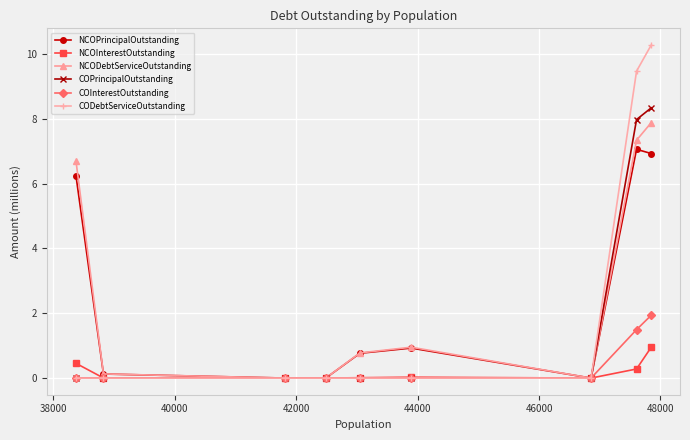

What are all the series names shown in the legend?

NCOPrincipalOutstanding, NCOInterestOutstanding, NCODebtServiceOutstanding, COPrincipalOutstanding, COInterestOutstanding, CODebtServiceOutstanding